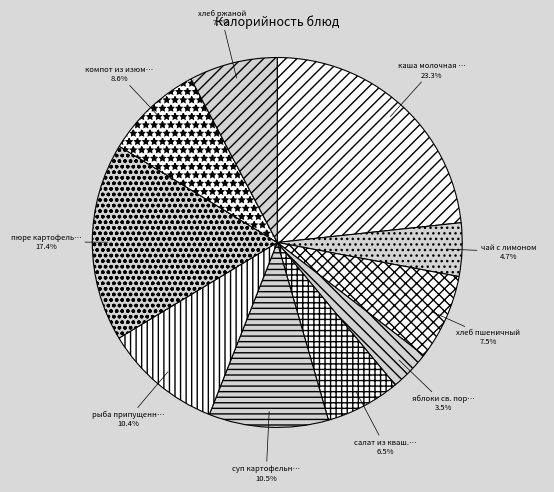

Count the number of slices in the pie.

10